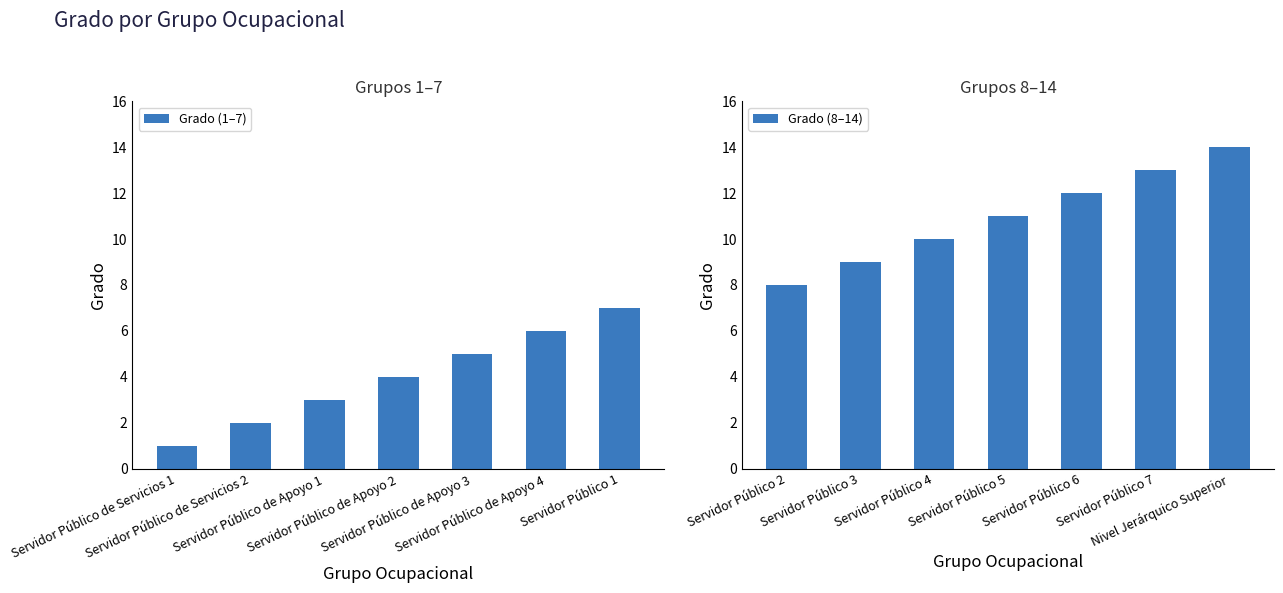

What is the sum of the Grado (8–14) values at Servidor Público 7 and Servidor Público 2?

21